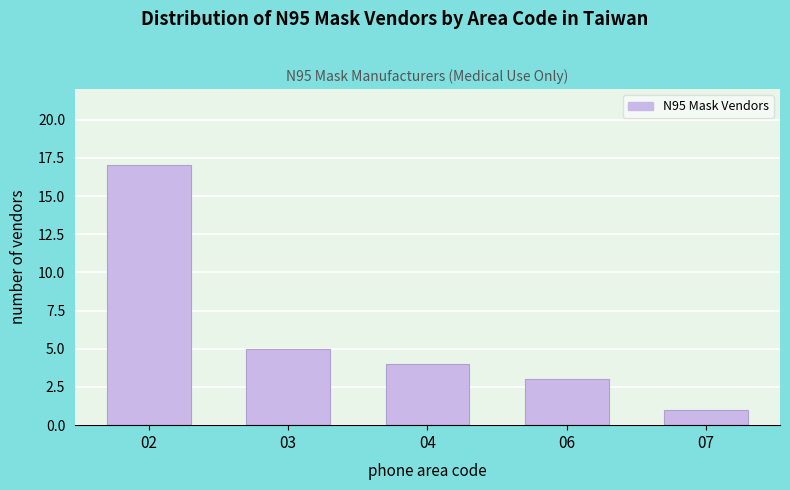

Reading left to right, what are all the values shown in this chart?

02=17	03=5	04=4	06=3	07=1